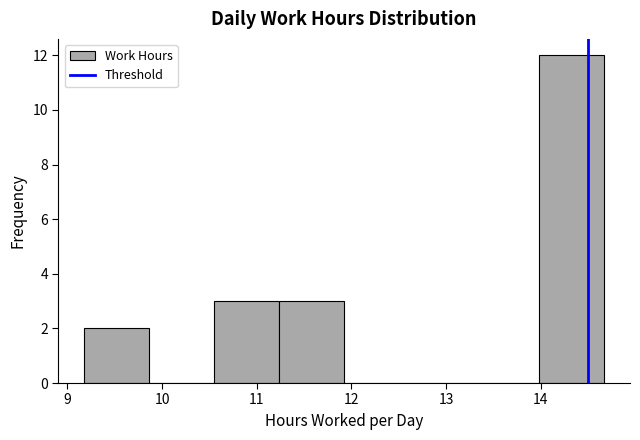

Reading left to right, list every bar in this chart as the range it spans on the x-axis followed by its height. Neither the bar edges nor the heights are printed on the chart, so give them approximately, as read against the axes.

9.2 to 9.9: 2
9.9 to 10.6: 0
10.6 to 11.2: 3
11.2 to 11.9: 3
11.9 to 12.6: 0
12.6 to 13.3: 0
13.3 to 14.0: 0
14.0 to 14.7: 12